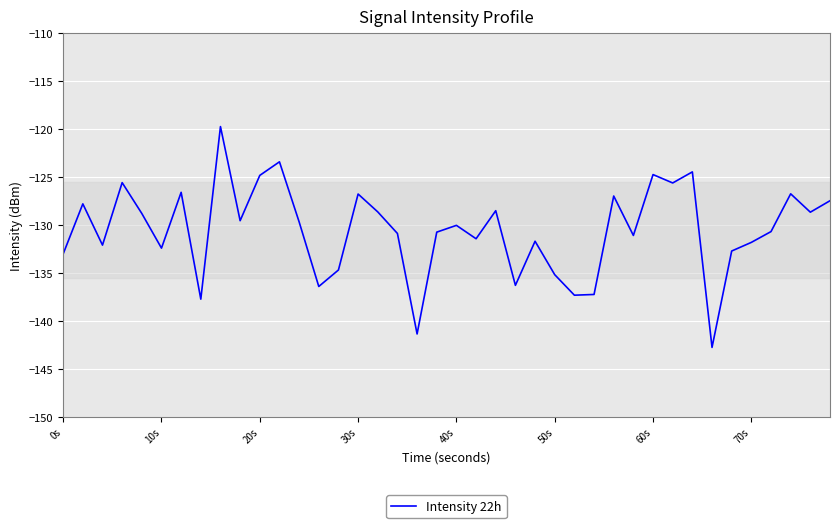

What is the difference between the maximum and minimum values?

23.0